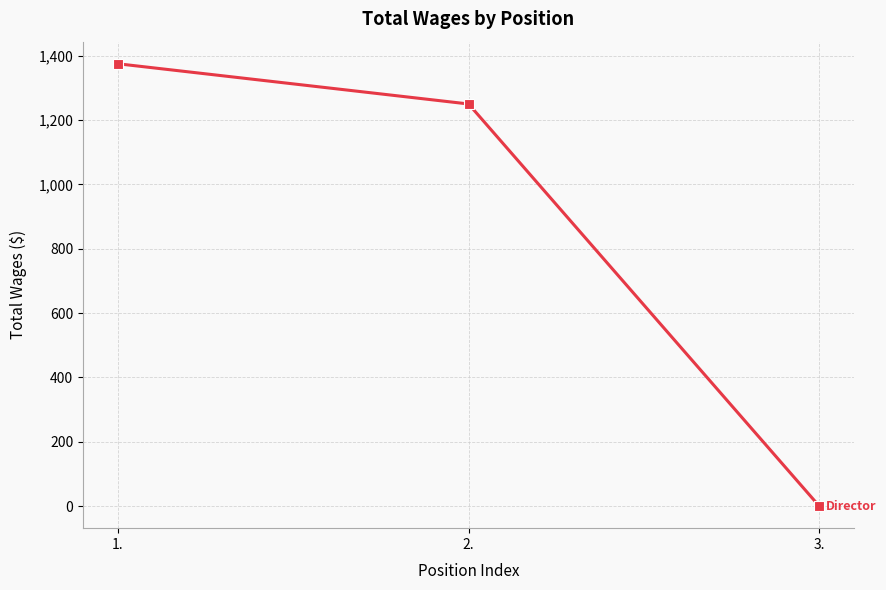

What is the maximum value shown in the chart?

1375